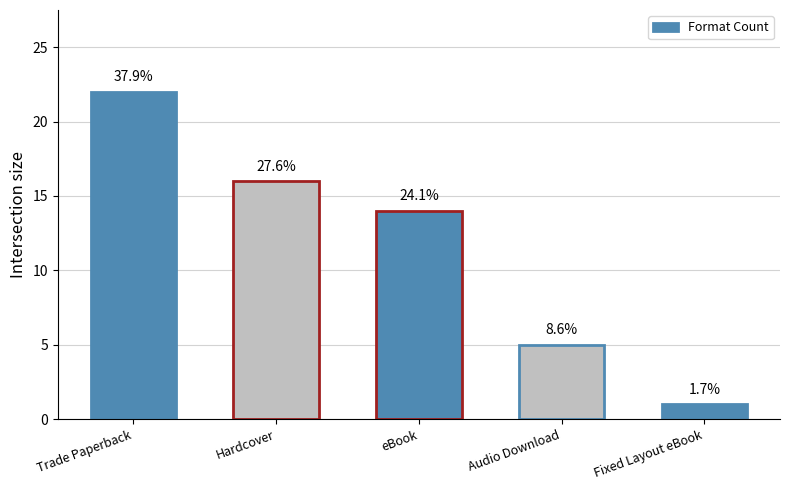

Approximately how many times larger is the value at Trade Paperback compared to Audio Download?

4.4